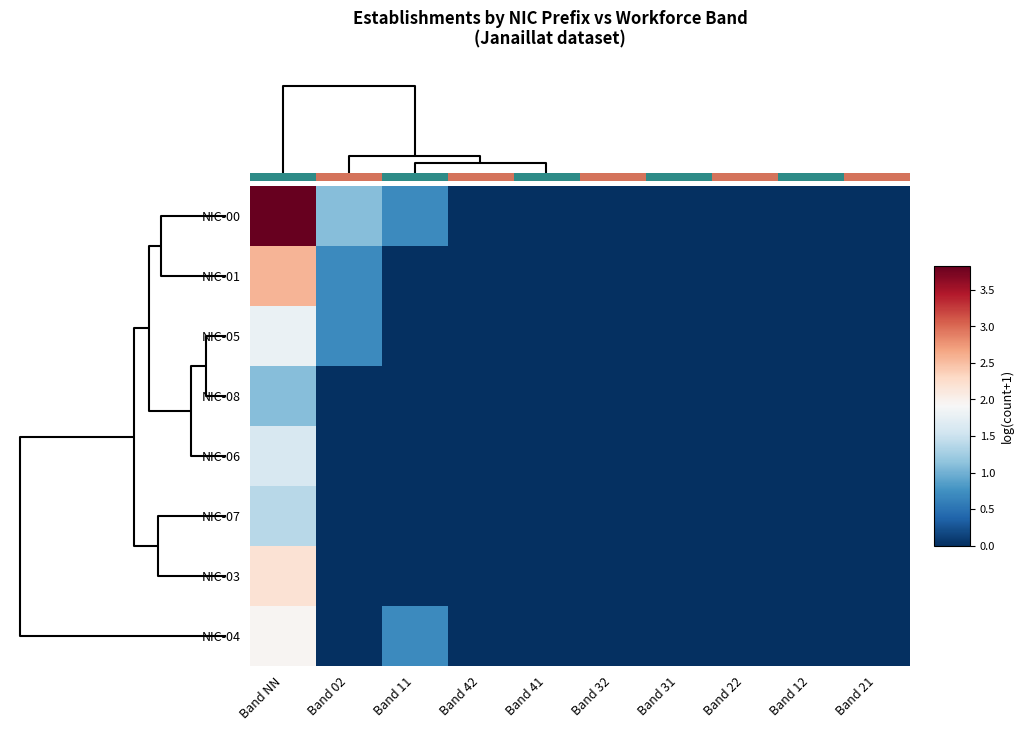

Which series has the largest total across all categories?

NIC-00